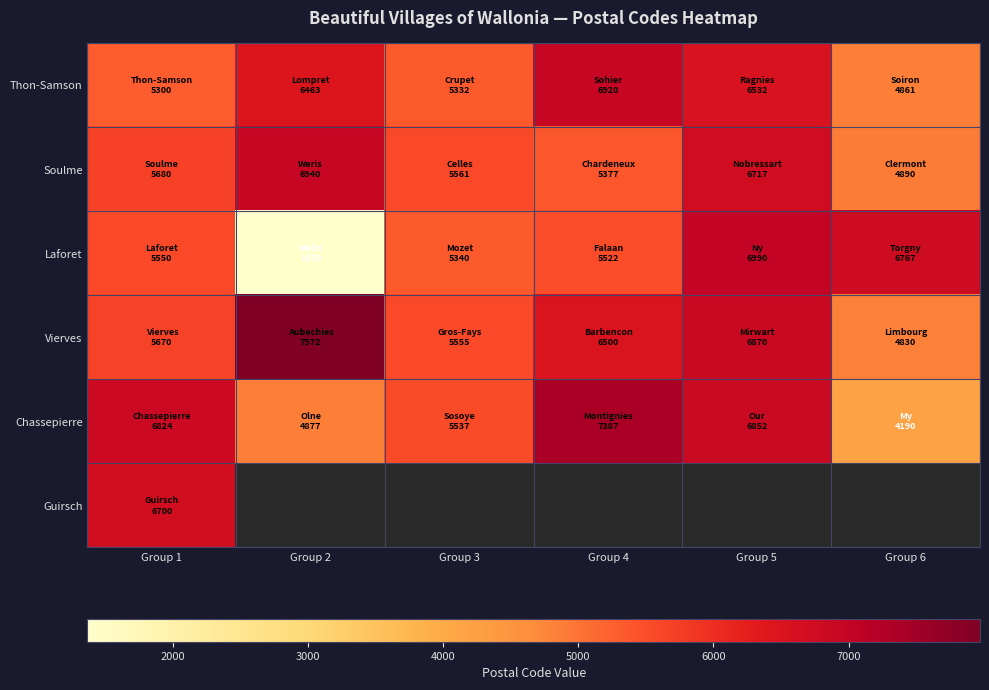

True or false: Thon-Samson has a value of 6463.0 at Group 2.

True